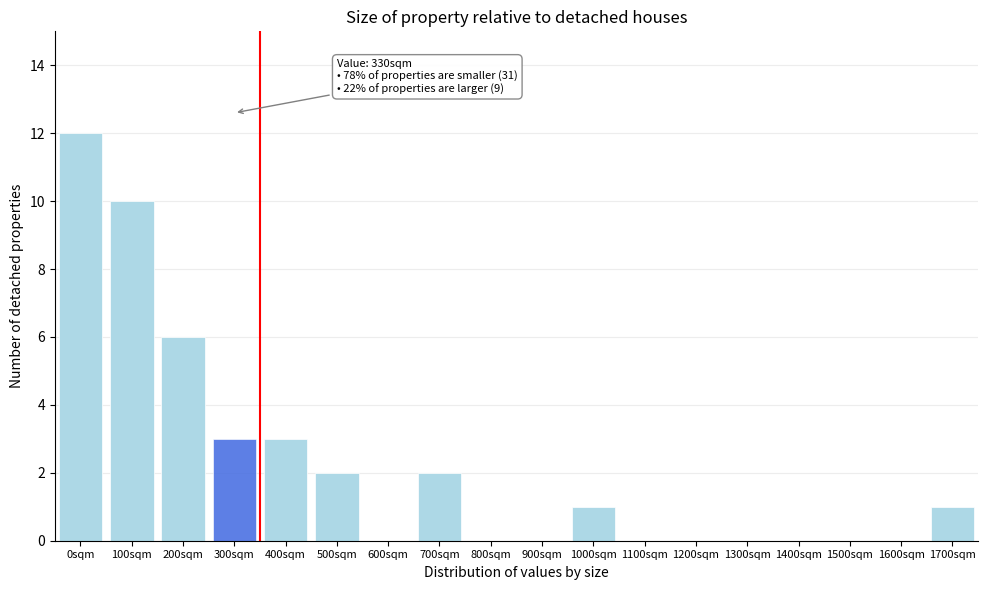

Reading left to right, what are all the values shown in this chart?

0sqm=12	100sqm=10	200sqm=6	300sqm=3	400sqm=3	500sqm=2	600sqm=0	700sqm=2	800sqm=0	900sqm=0	1000sqm=1	1100sqm=0	1200sqm=0	1300sqm=0	1400sqm=0	1500sqm=0	1600sqm=0	1700sqm=1